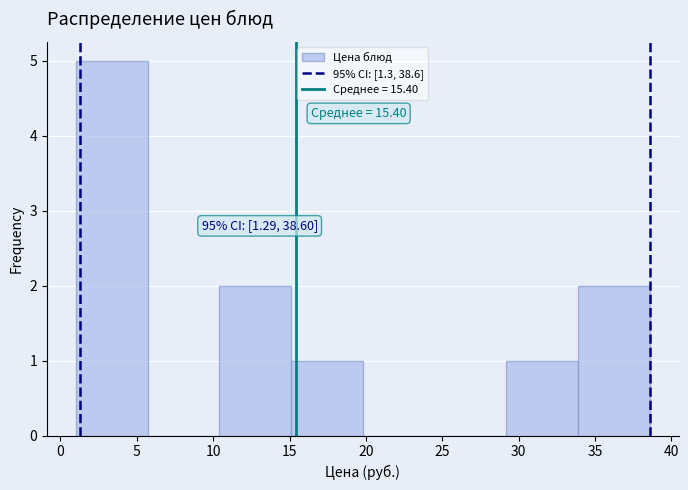

Over which range of the x-axis is the bar tallest?

1.0 to 5.7